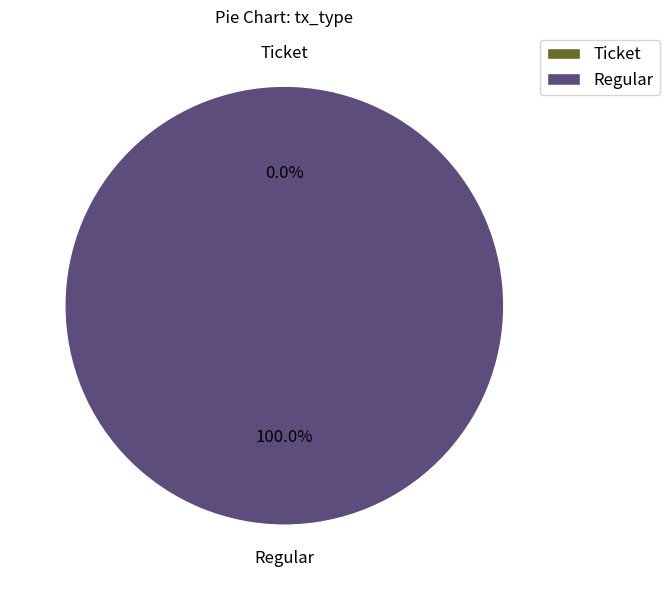

The Ticket slice represents 12% of the pie. True or false?

False